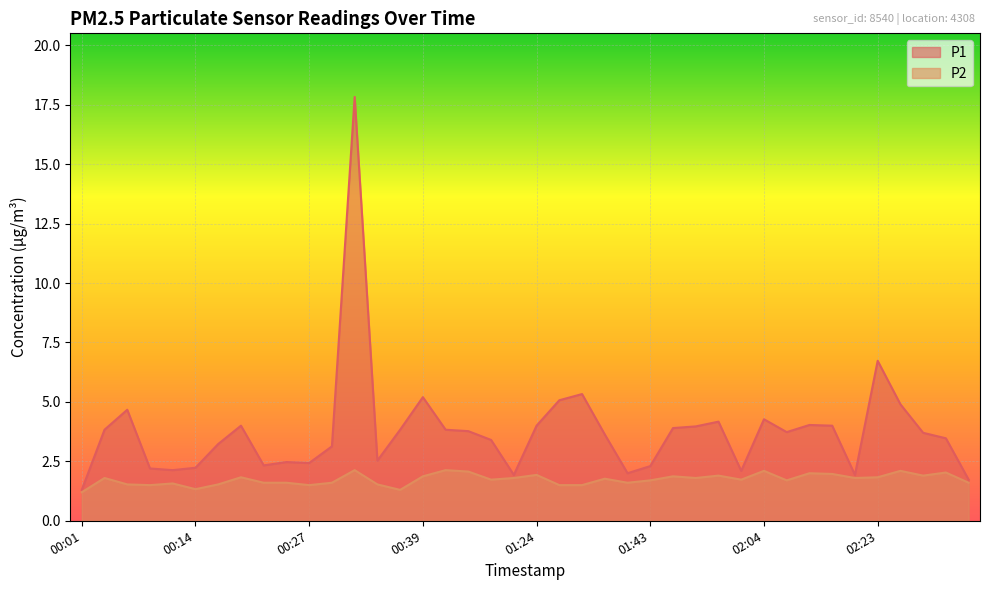

What are all the series names shown in the legend?

P1, P2